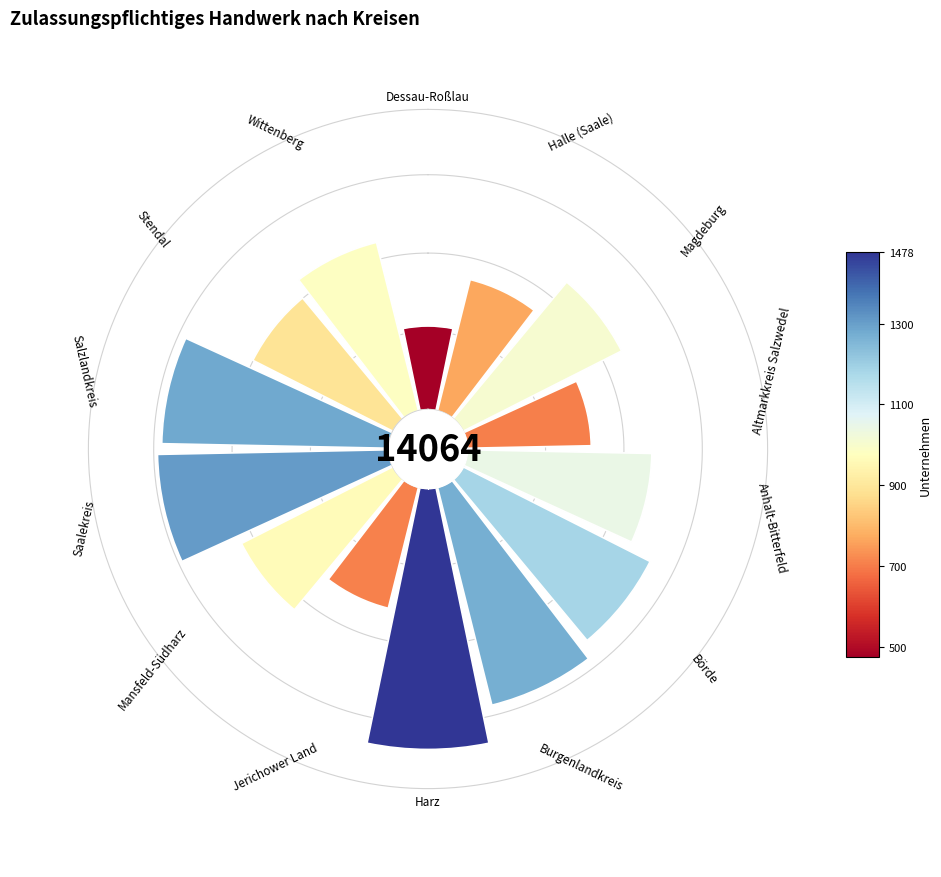

To the nearest percent, what is the average slice percentage?

7%